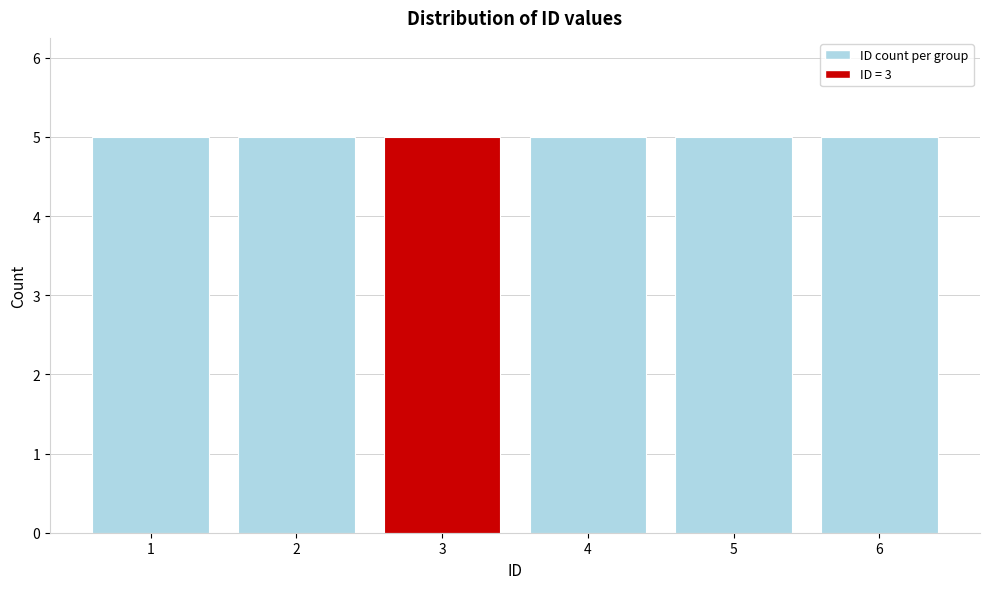

Reading left to right, list every bar in this chart as the range it spans on the x-axis followed by its height. The values are not printed on the chart, so give them approximately, as read against the axis.

0.5 to 1.5: 5
1.5 to 2.5: 5
2.5 to 3.5: 5
3.5 to 4.5: 5
4.5 to 5.5: 5
5.5 to 6.5: 5